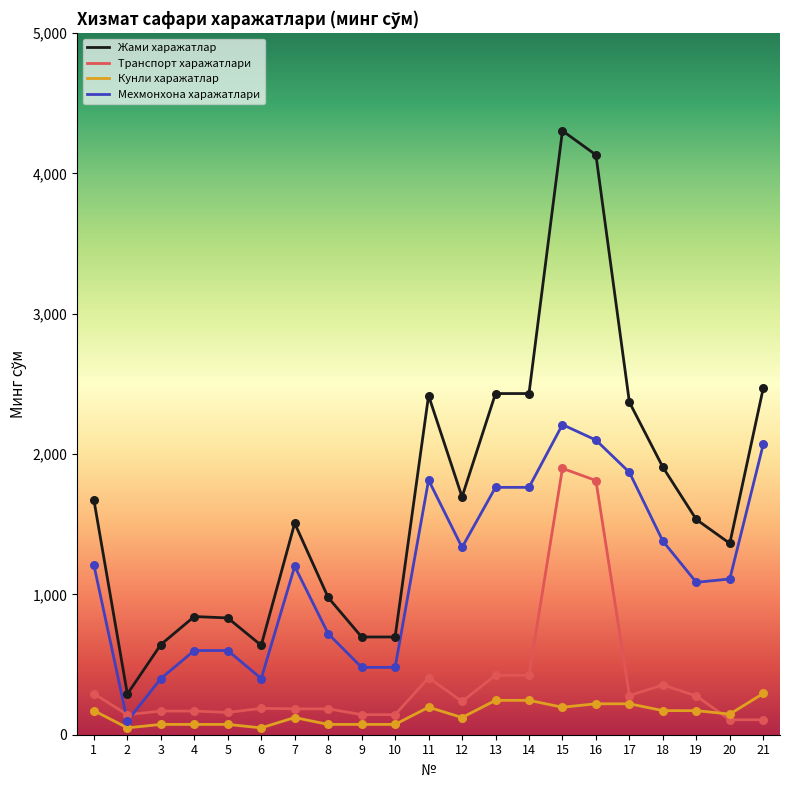

Is the value of Мехмонхона харажатлари at 5 greater than the value of Кунли харажатлар at 8?

Yes